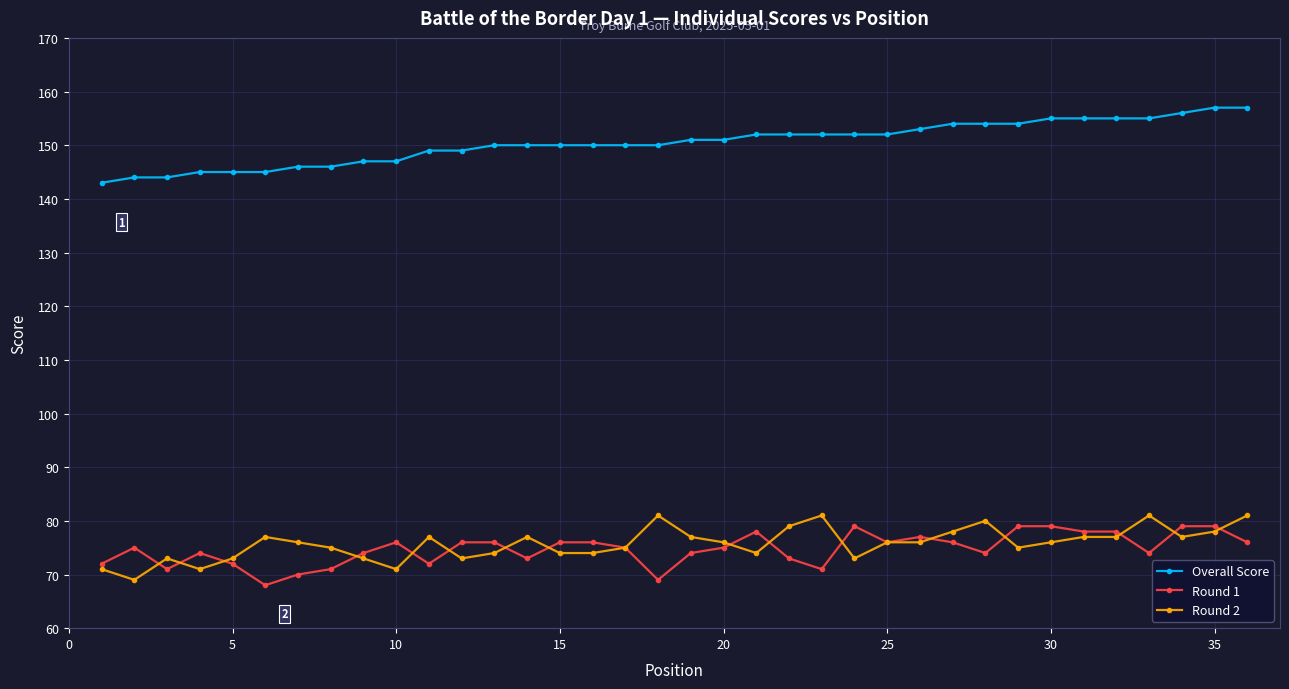

At how many categories does at least one series exceed 86?

36